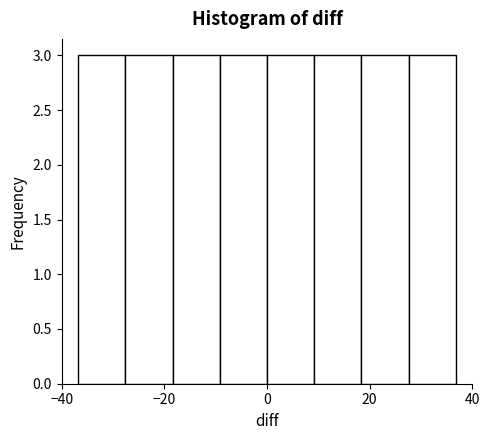

How tall is the bar that spans -9.2 to 0.0 on the x-axis? Neither the bar edges nor the heights are printed on the chart, so give them approximately, as read against the axes.

3